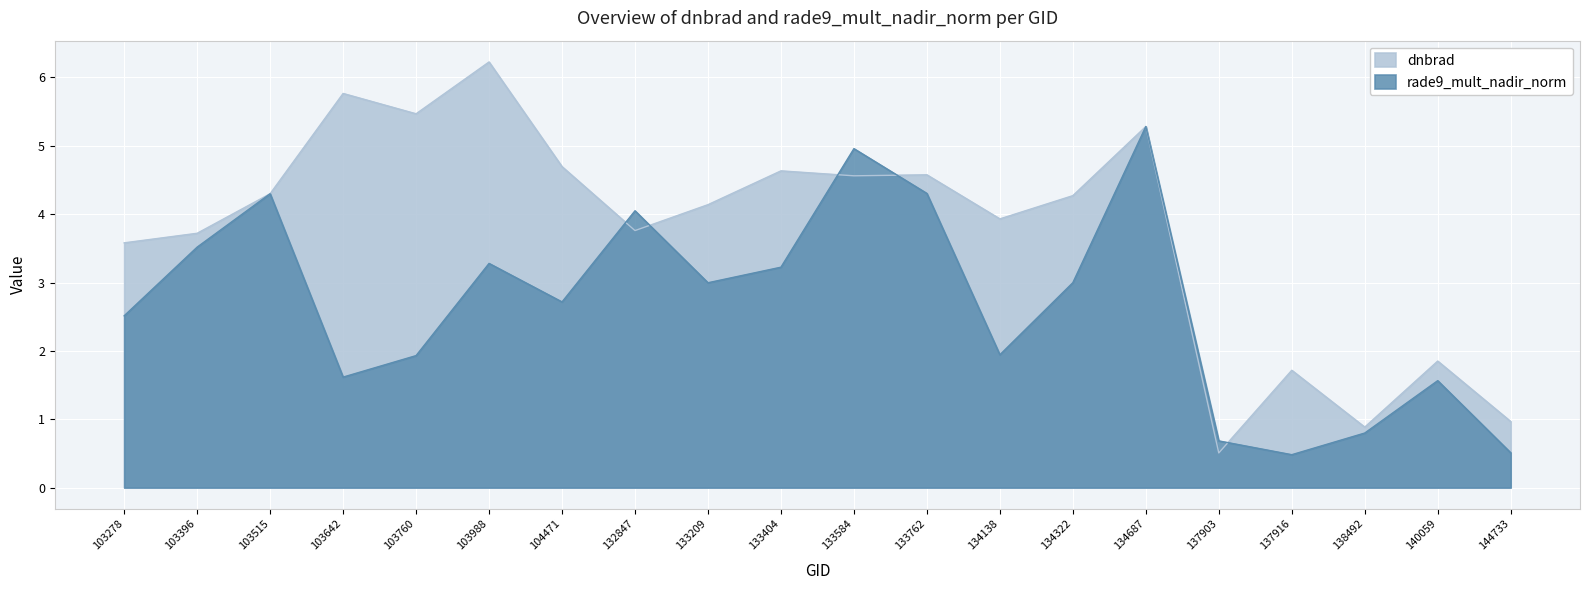

Rank the categories by rade9_mult_nadir_norm value from lowest to highest.

137916, 144733, 137903, 138492, 140059, 103642, 103760, 134138, 103278, 104471, 133209, 134322, 133404, 103988, 103396, 132847, 103515, 133762, 133584, 134687